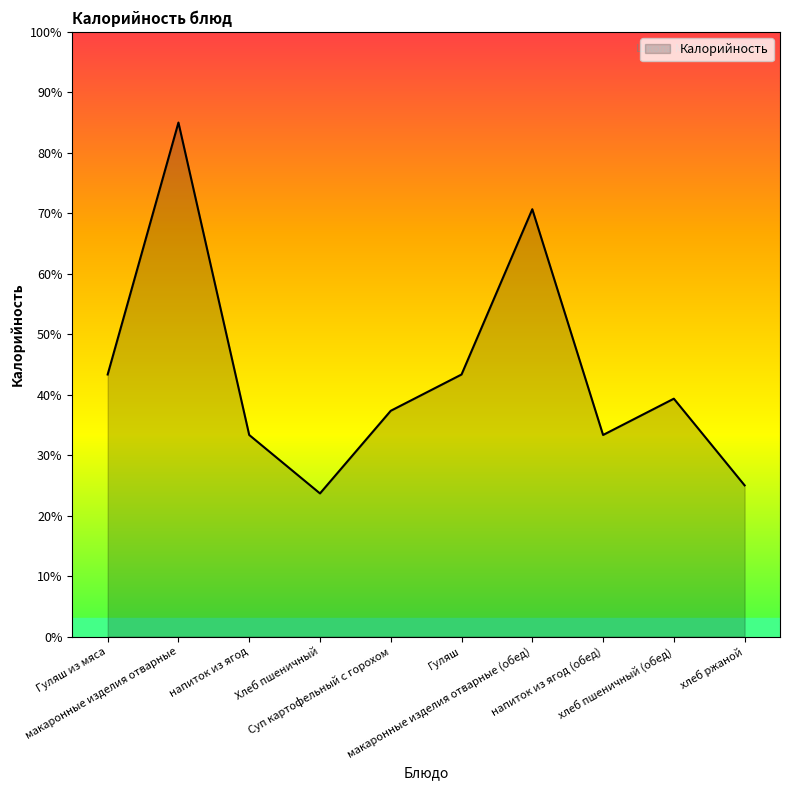

Between Гуляш and хлеб ржаной, which is larger?

Гуляш